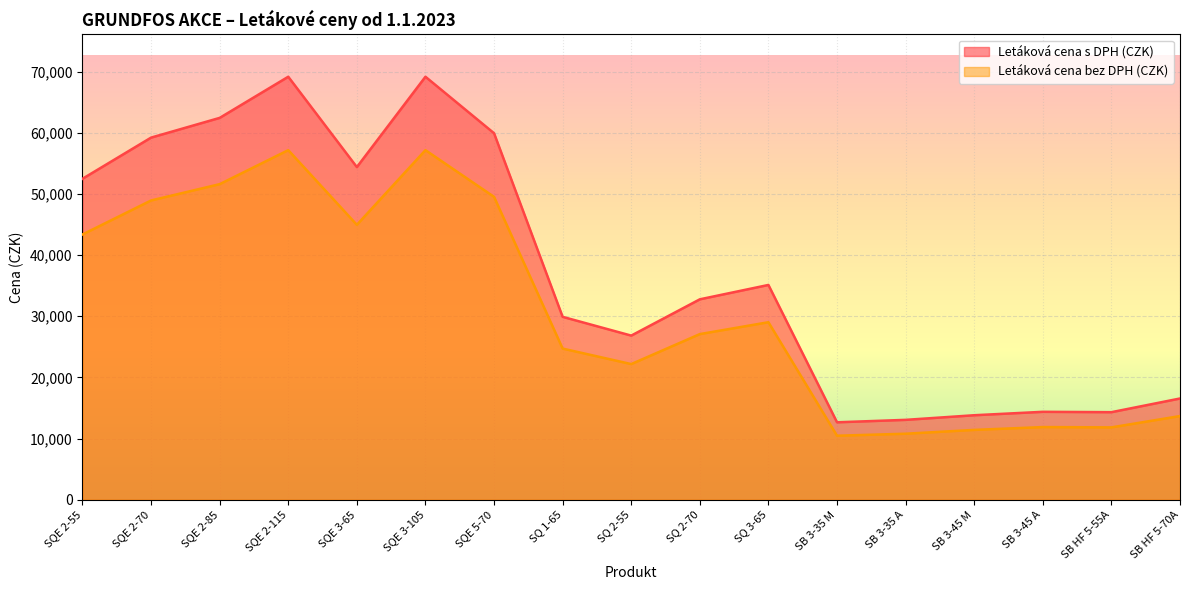

How many values in the Letáková cena s DPH (CZK) series exceed 32774?

8